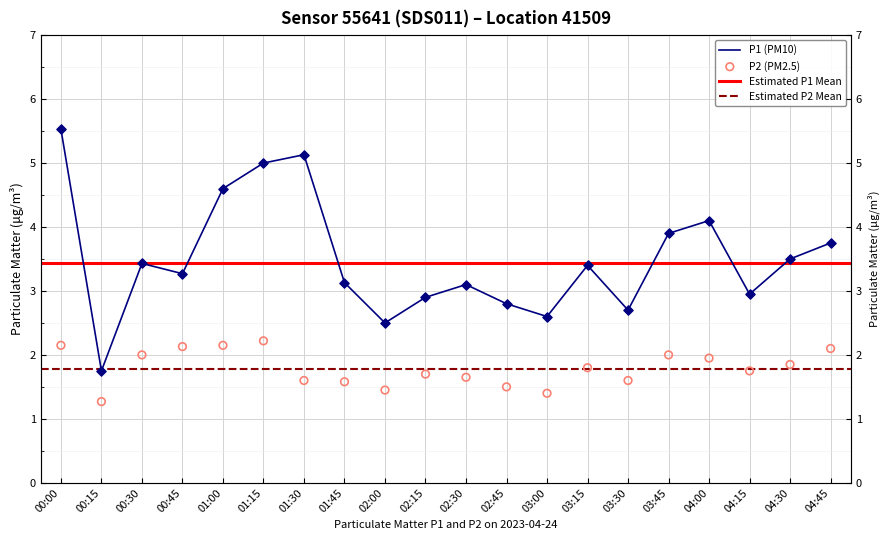

Which series has the widest spread of Y values?

P1